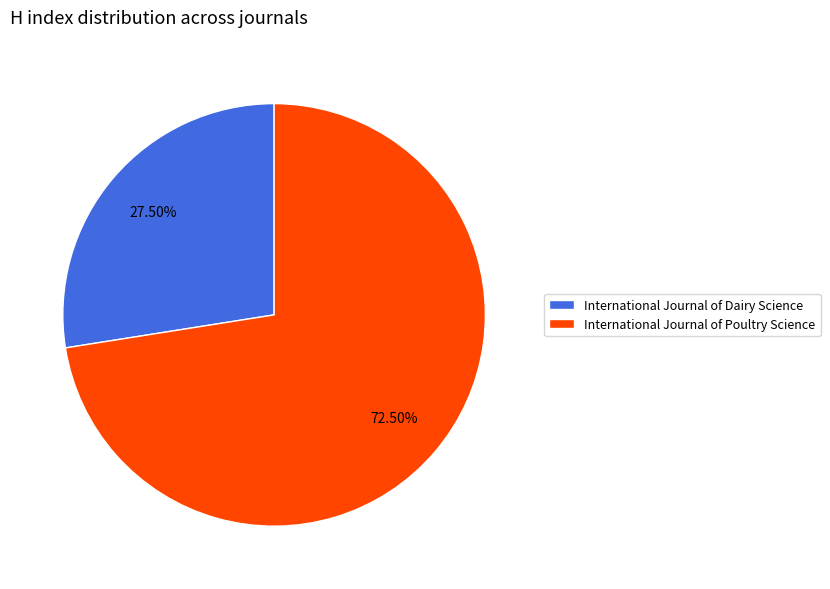

Which category has the biggest portion of the pie?

International Journal of Poultry Science